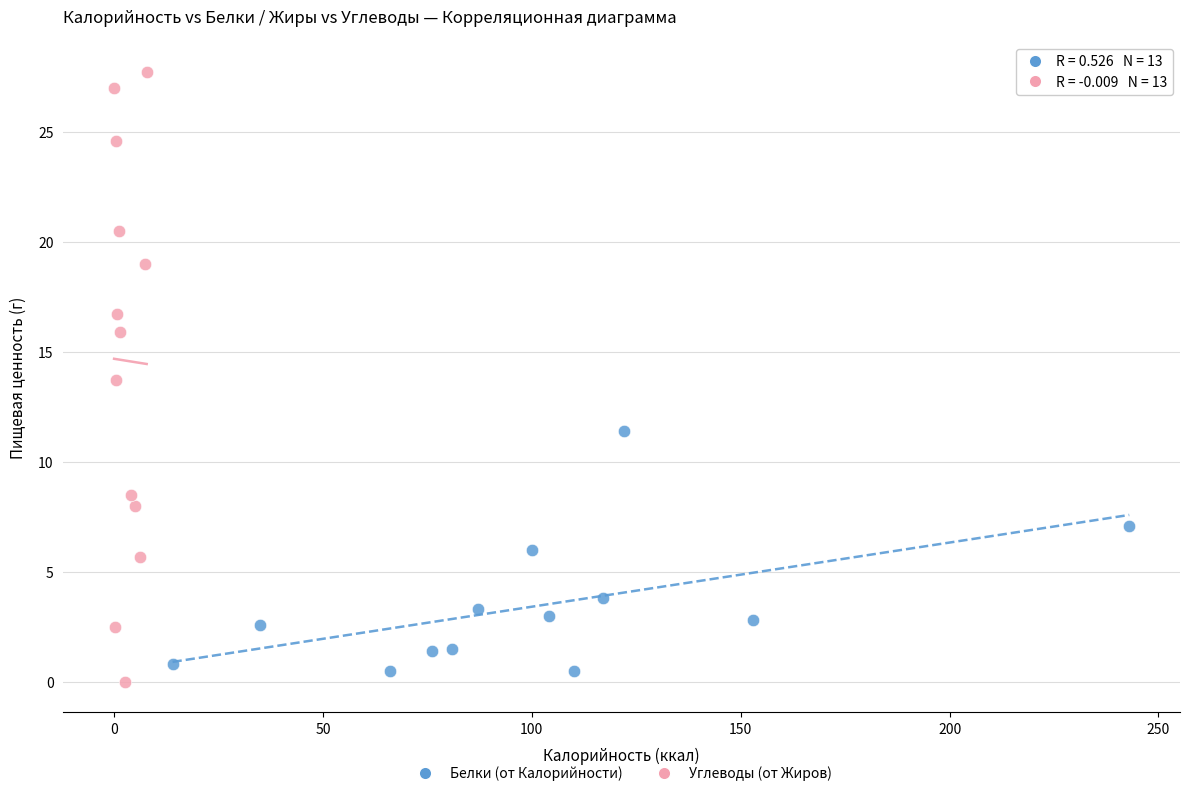

Which series contains the highest Y value?

Углеводы (от Жиров)